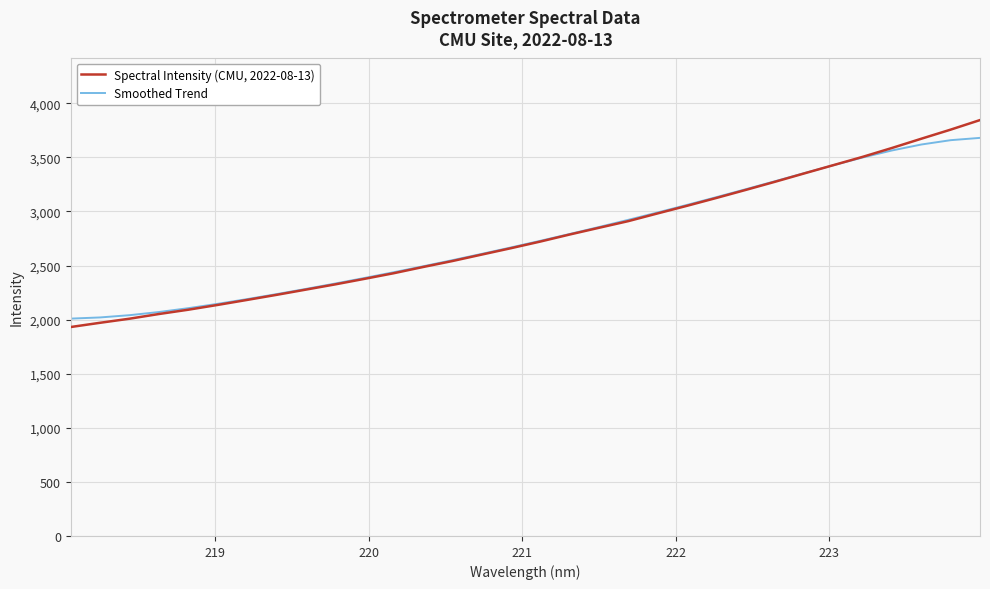

Which series has the widest spread of values?

Spectral Intensity (CMU, 2022-08-13)